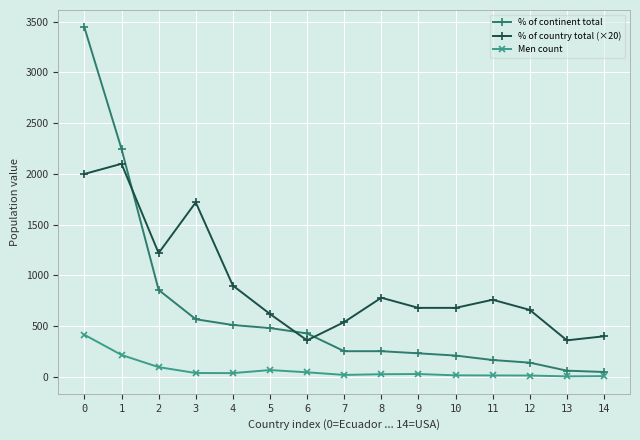

What is the value of the % of continent total point at the 4th from the left?

568